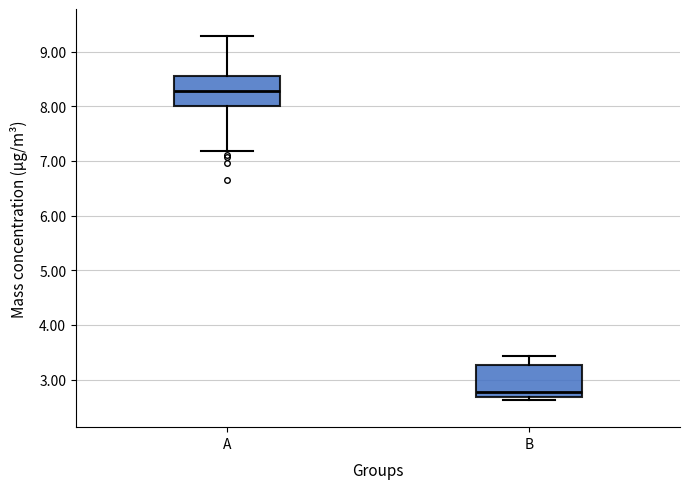

Which box has the highest median line?

A